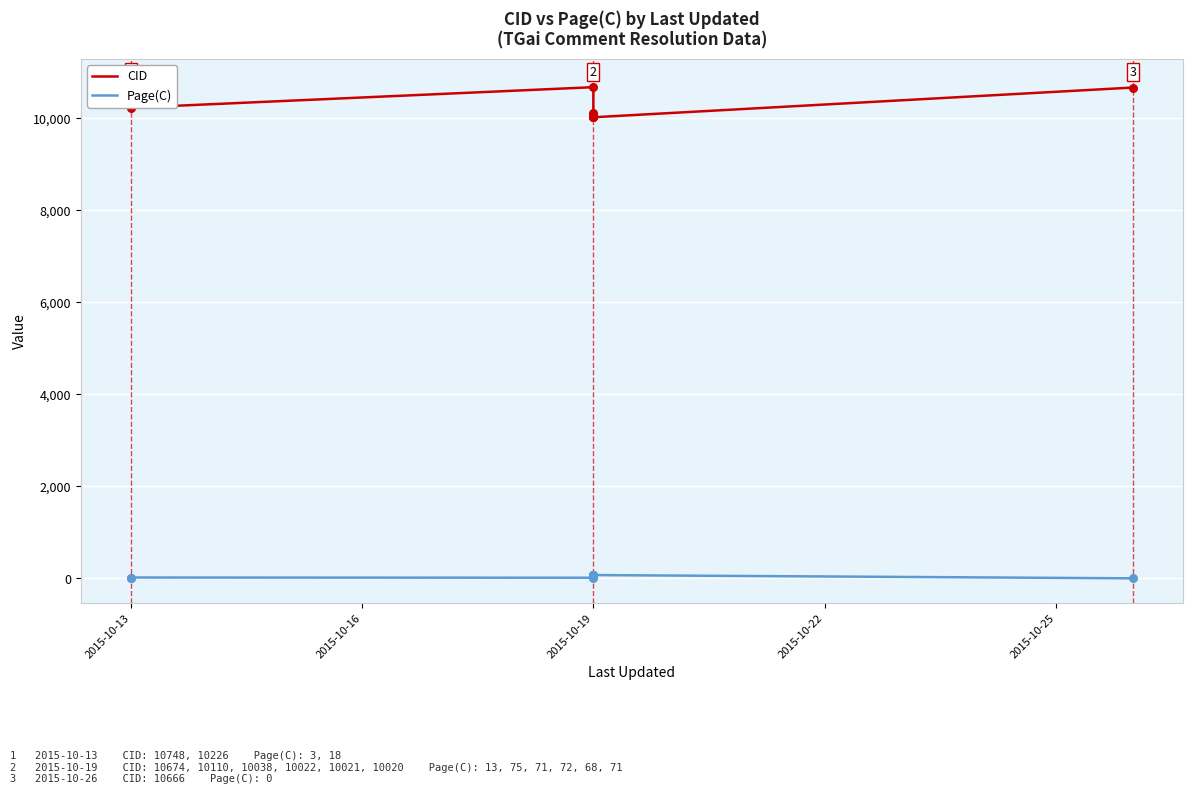

At how many categories does at least one series exceed 2870?

9